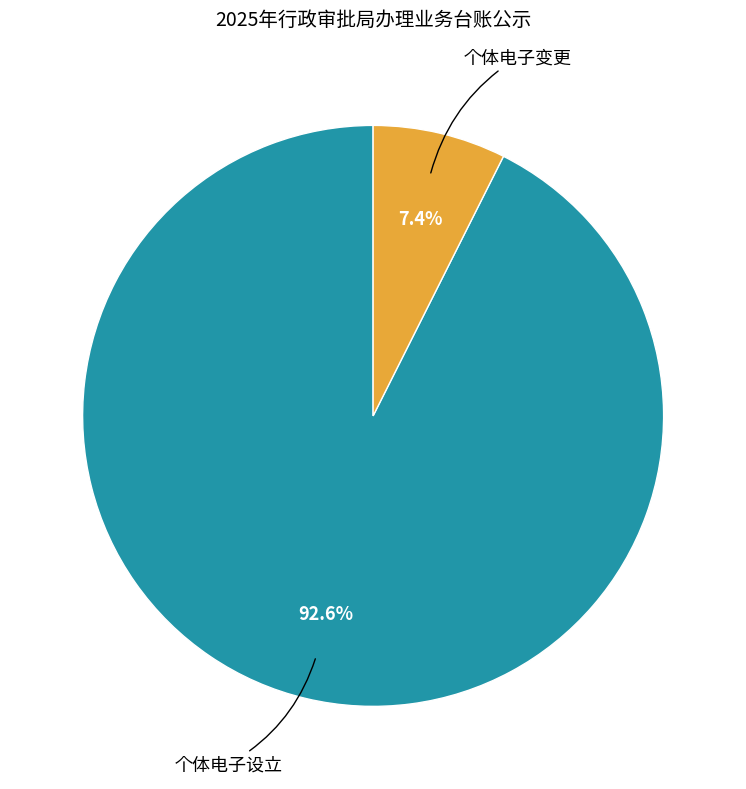

Does any single category account for the majority?

Yes